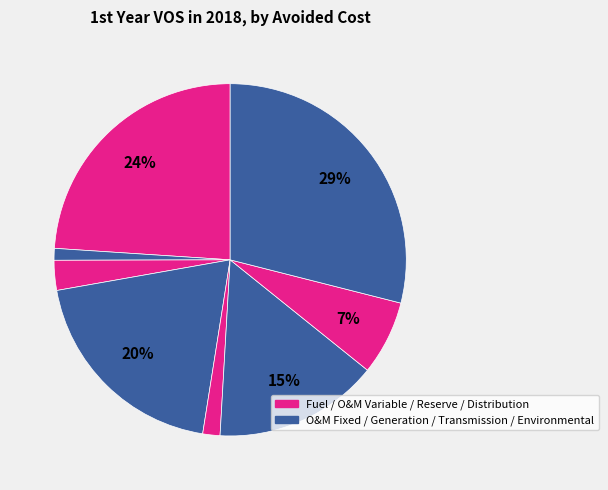

How many slices are in this pie chart?

8